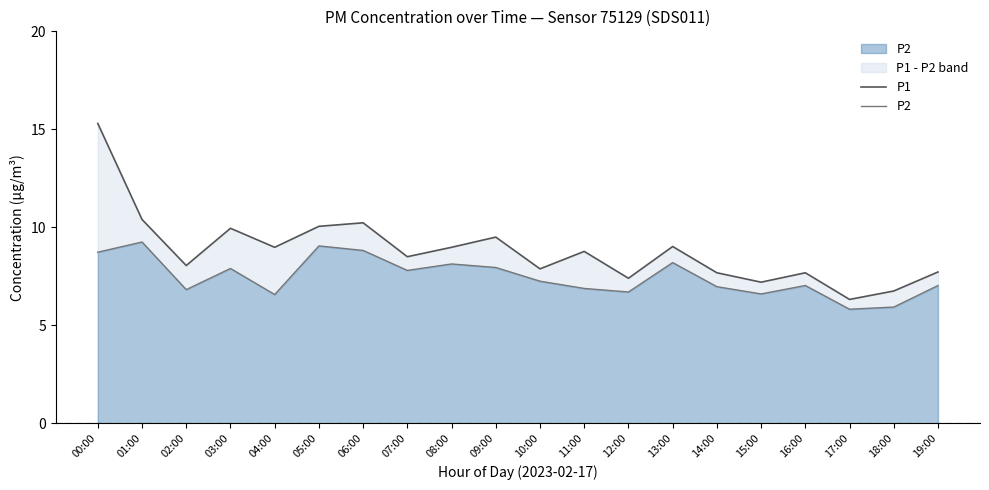

What is the label of the 1st point from the left?

00:00